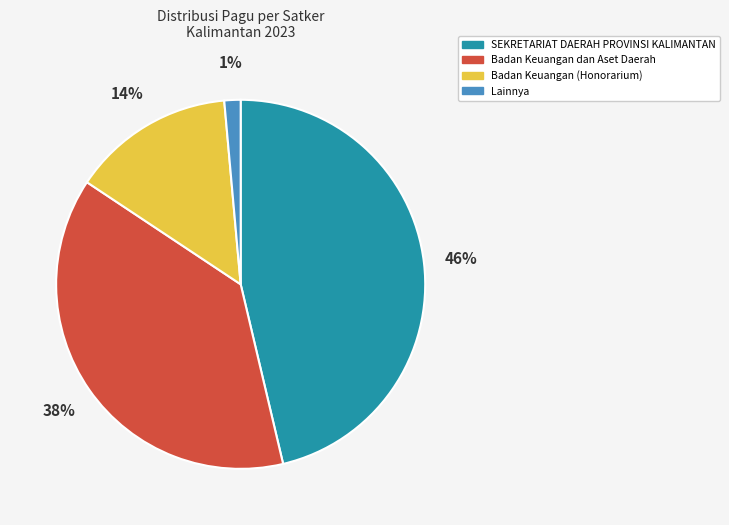

Is there a majority slice in this chart?

No